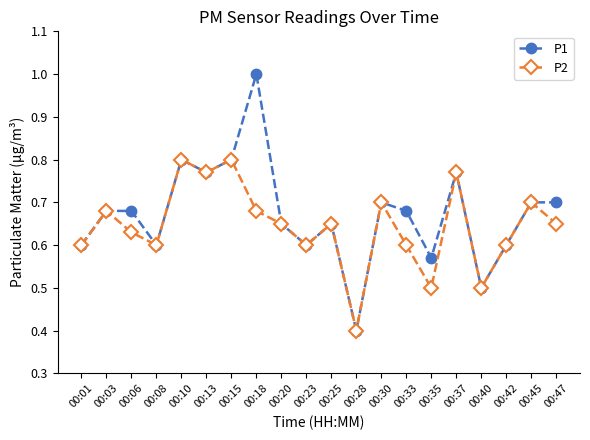

Is the value of P1 at 00:03 greater than the value of P2 at 00:33?

Yes